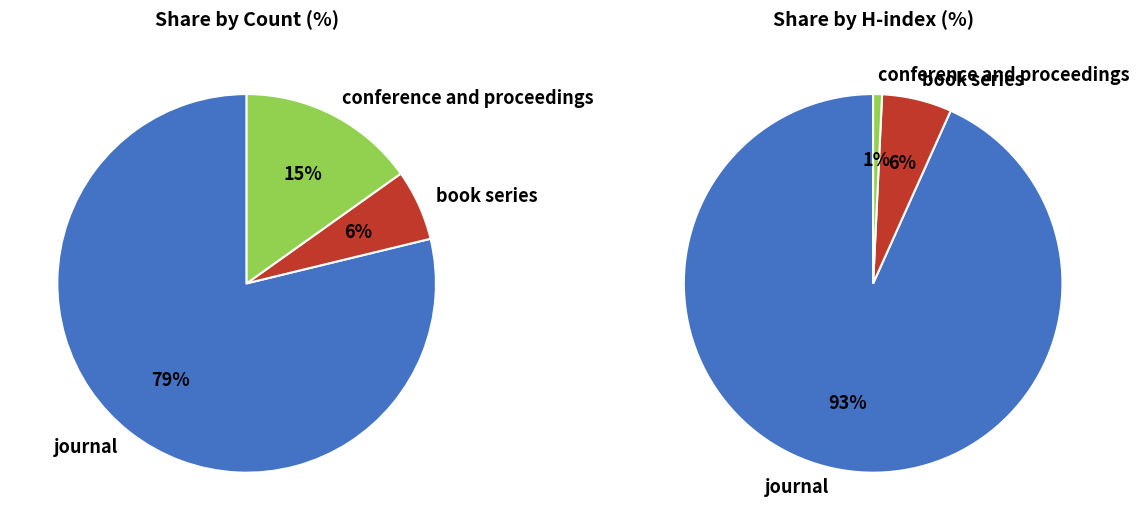

To the nearest percent, what is the difference between the conference and proceedings and journal slice percentages?

64%